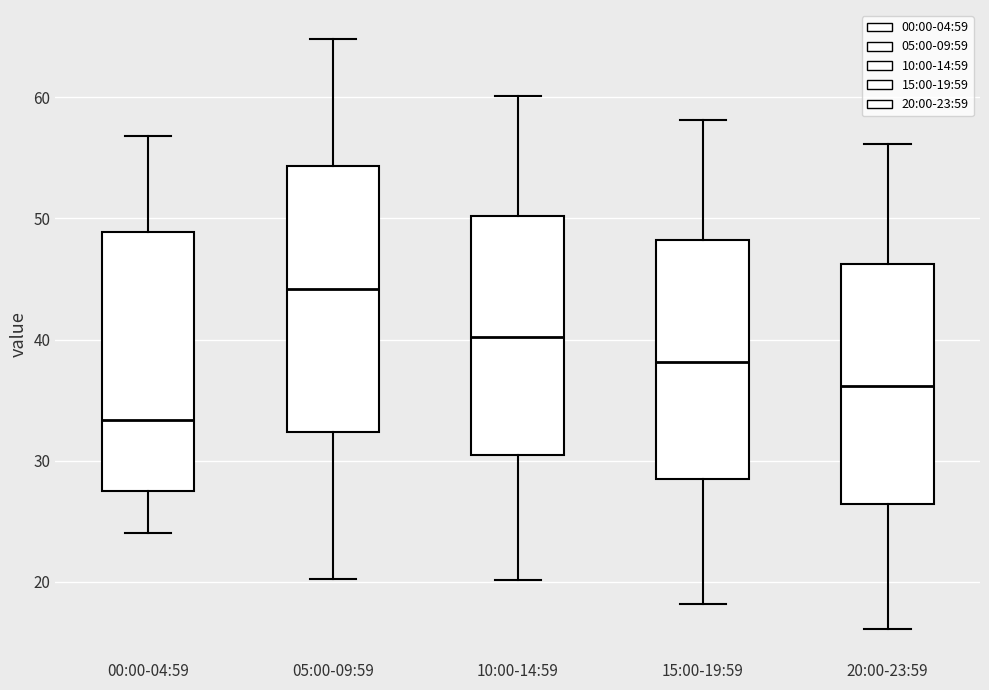

Which box has the lowest median line?

00:00-04:59